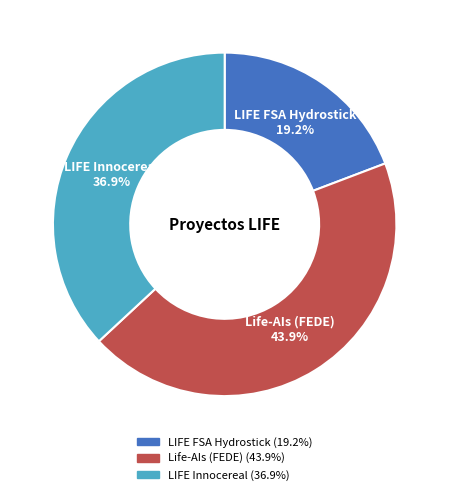

To the nearest percent, what is the combined percentage of LIFE FSA Hydrostick and LIFE Innocereal?

56%